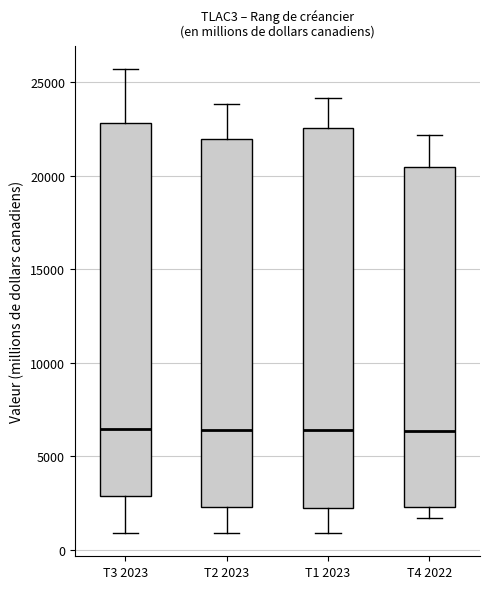

Reading left to right, read every box against the y-axis: the position of its median line, the range the box covers, and the ends of its whiskers. The values are not printed on the chart, so give them approximately, as read against the axis.

T3 2023: median 6500, box 3000 to 23000, whiskers 1000 to 25500
T2 2023: median 6500, box 2500 to 22000, whiskers 1000 to 24000
T1 2023: median 6500, box 2000 to 22500, whiskers 1000 to 24000
T4 2022: median 6500, box 2500 to 20500, whiskers 1500 to 22000